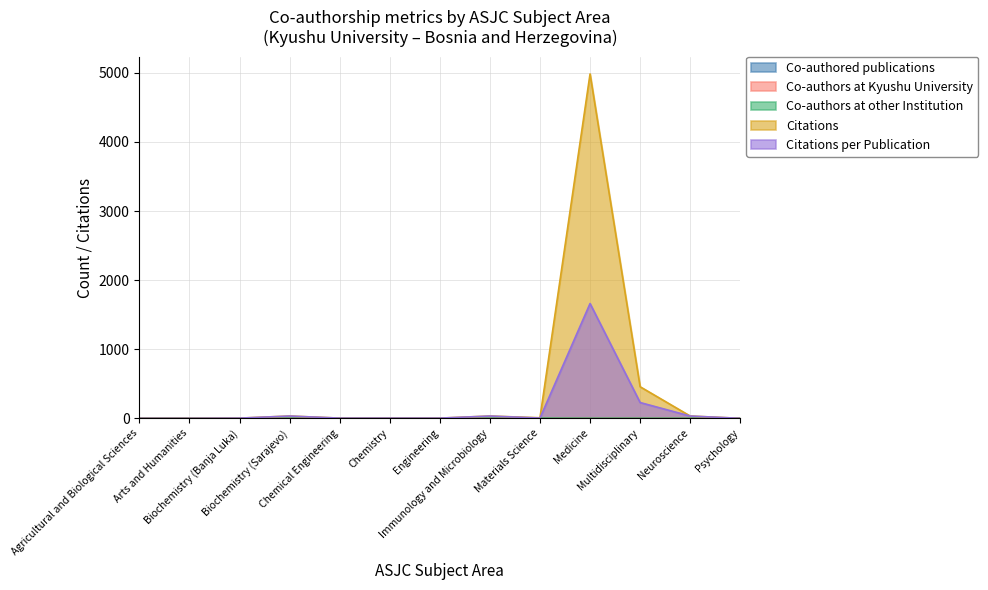

What is the value of the Co-authors at Kyushu University point at the 6th from the left?

2.0